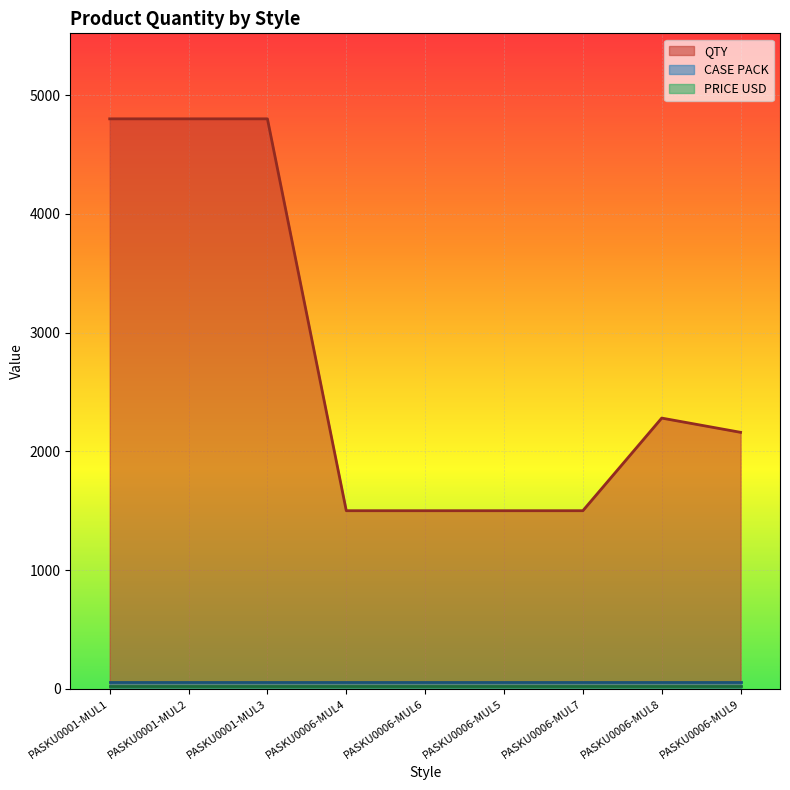

What position from the right is PASKU0006-MUL6?

5